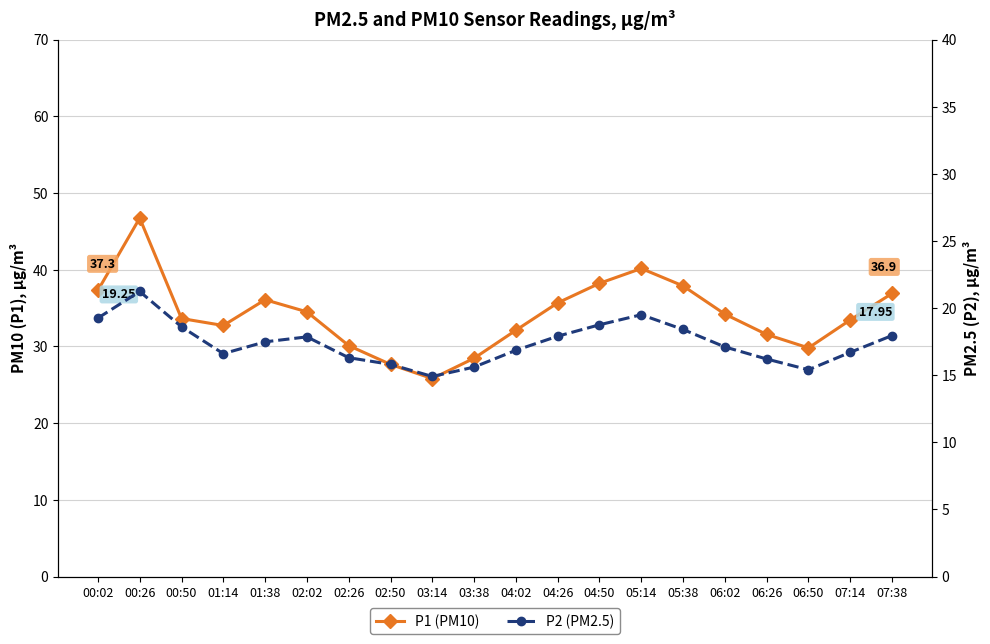

What are all the series names shown in the legend?

P1 (PM10), P2 (PM2.5)